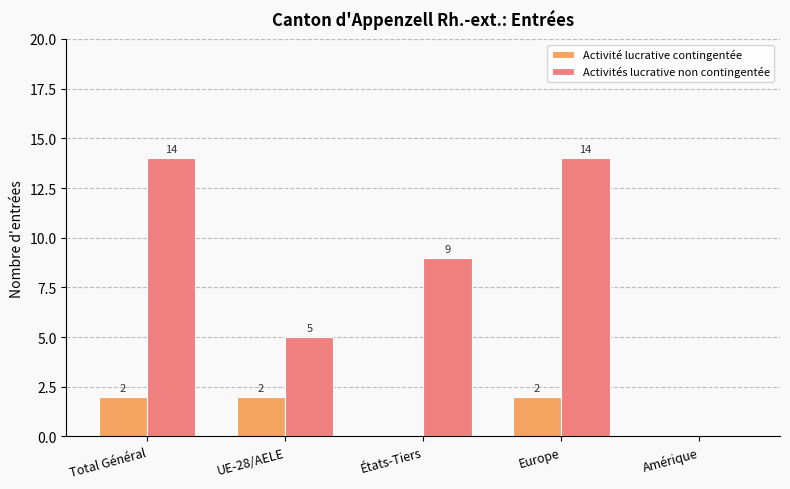

What is the total value across all series at UE-28/AELE?

7